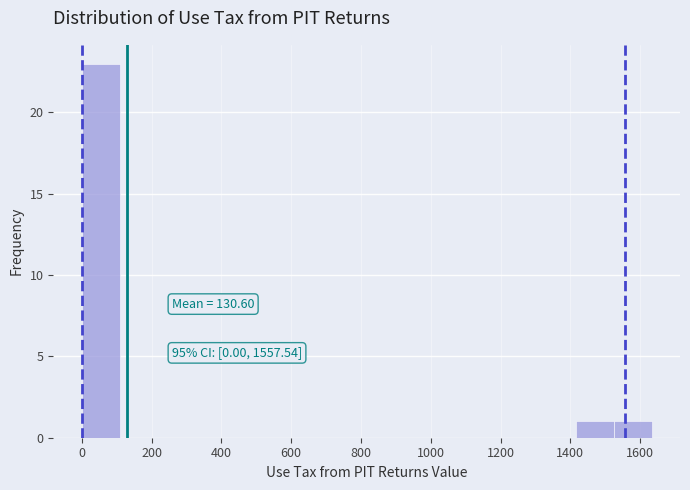

Over which range of the x-axis is the bar tallest?

0 to 100